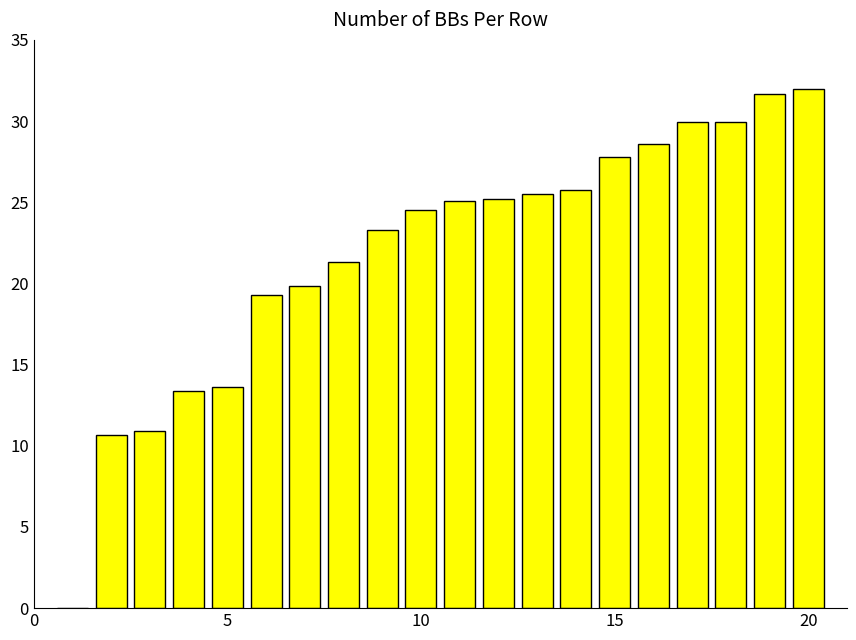

What is the sum of all values?

438.4